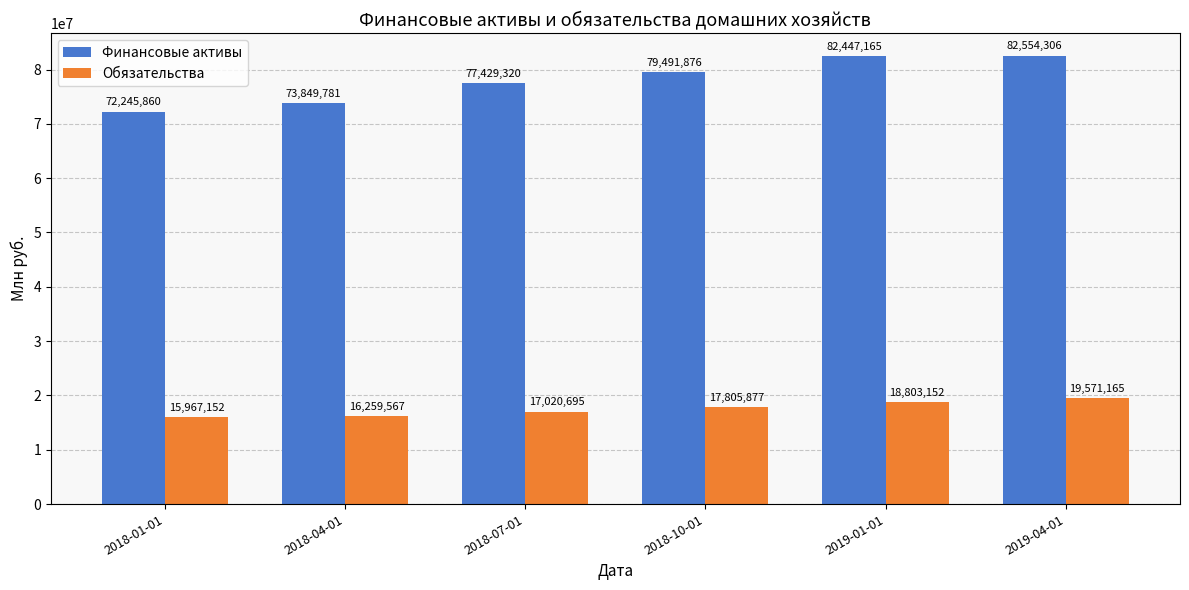

What is the lowest value of the Финансовые активы series?

72245860